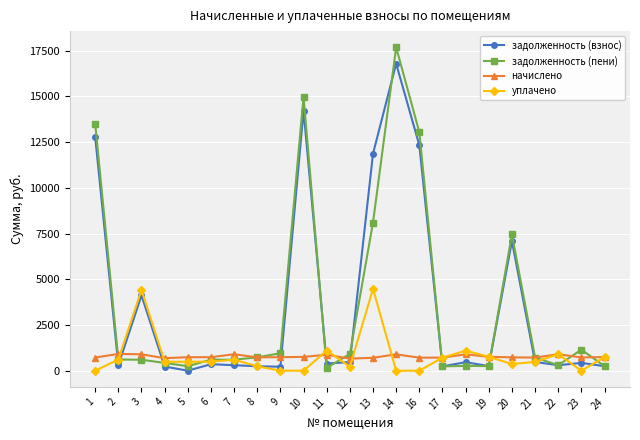

Which series has the largest range (max minus min)?

задолженность (пени)